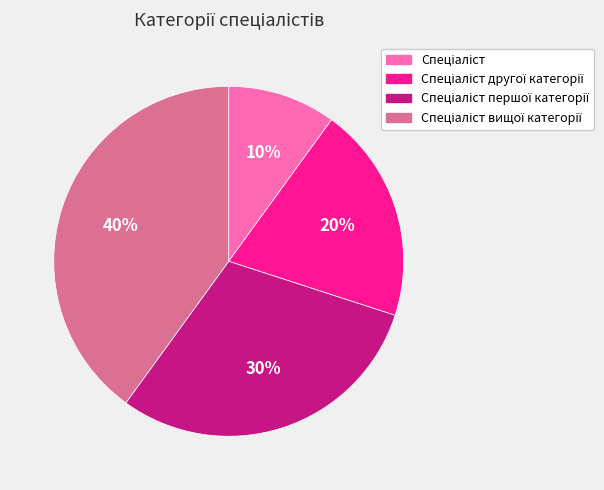

How many slices are in this pie chart?

4